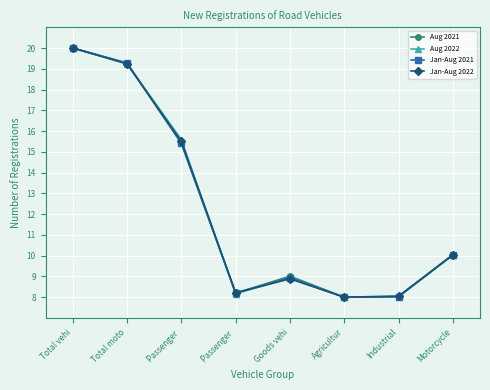

What is the label of the 4th point from the left?

Passenger 